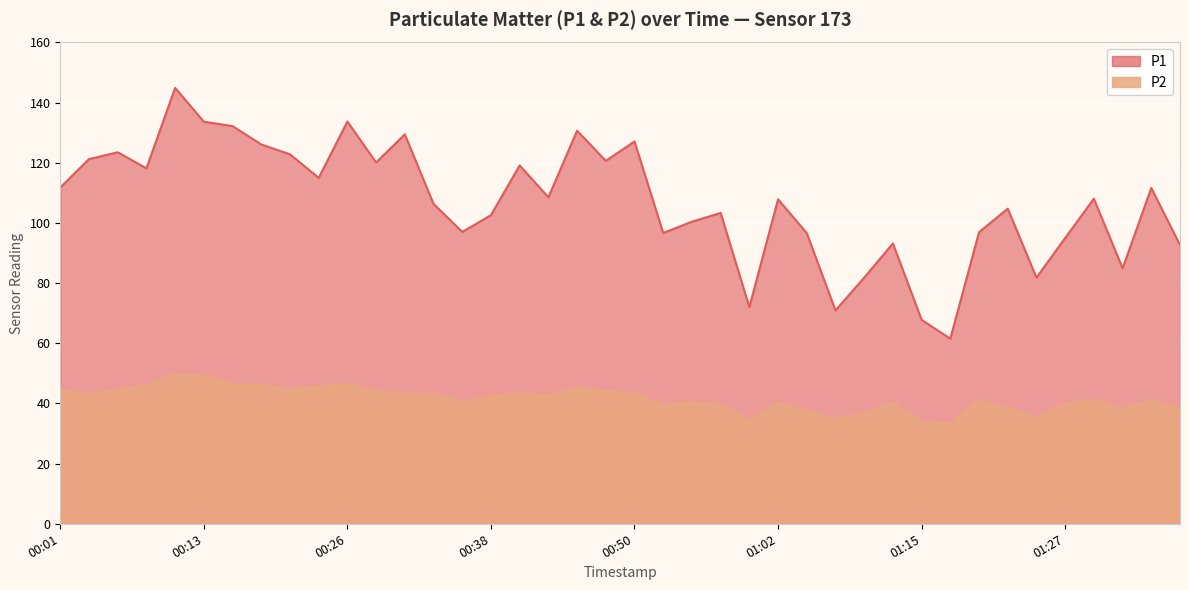

In P1, how many points are higher than both neighbors (excluding endpoints)?

13